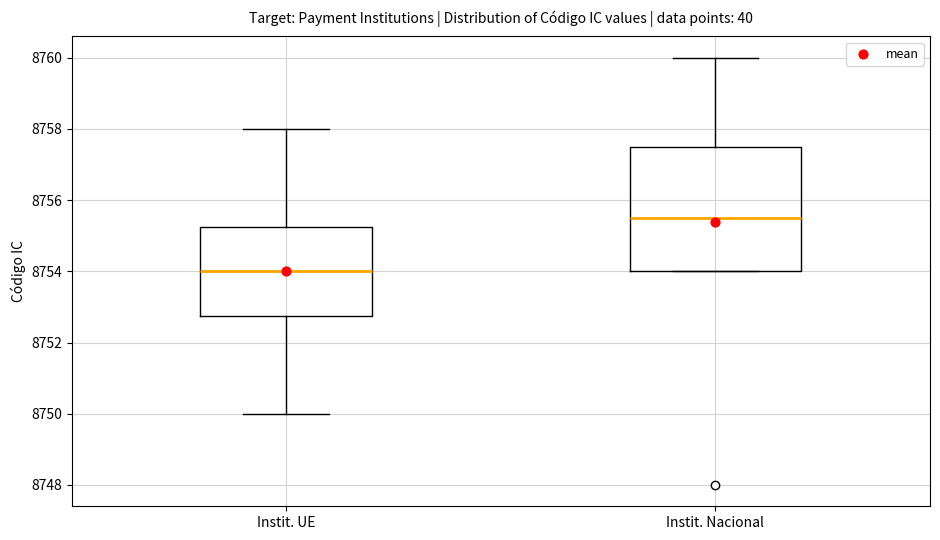

Reading left to right, read every box against the y-axis: the position of its median line, the range the box covers, and the ends of its whiskers. The values are not printed on the chart, so give them approximately, as read against the axis.

Instit. UE: median 8754.0, box 8752.8 to 8755.2, whiskers 8750.0 to 8758.0
Instit. Nacional: median 8755.6, box 8754.0 to 8757.6, whiskers 8754.0 to 8760.0